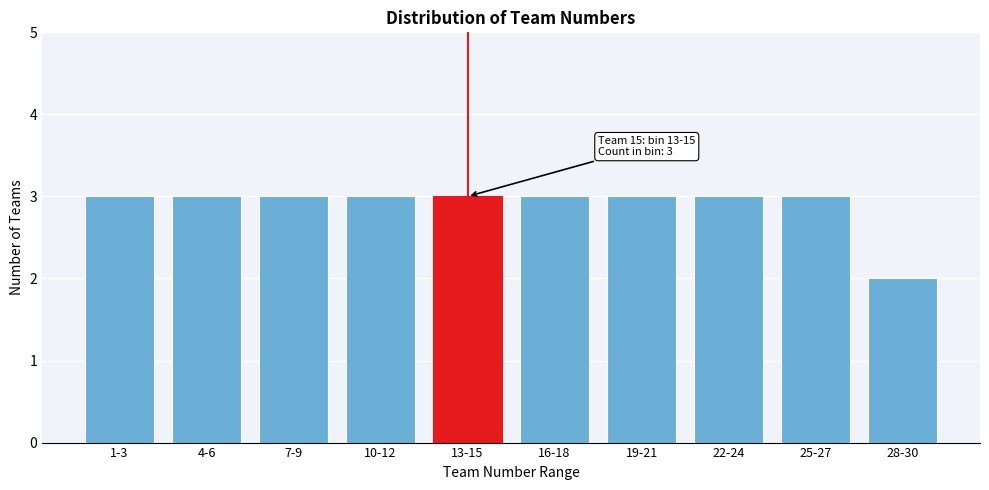

Reading left to right, list all the values displayed in this chart.

3	3	3	3	3	3	3	3	3	2